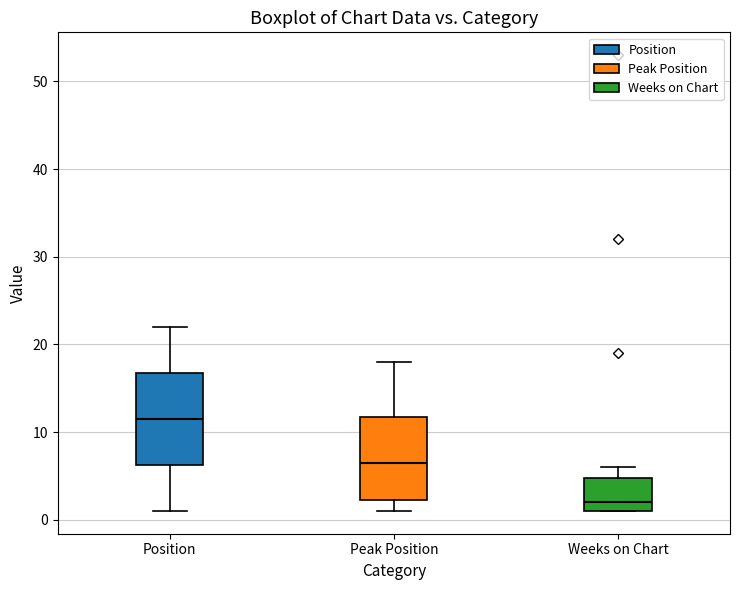

Which box's median line is the highest?

Position